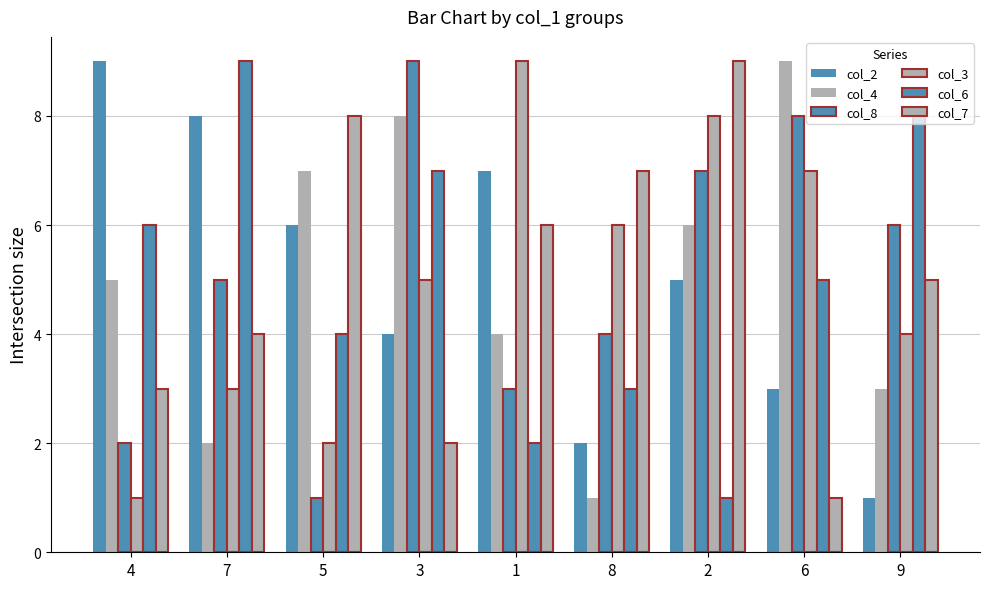

What is the maximum value for col_6?

9